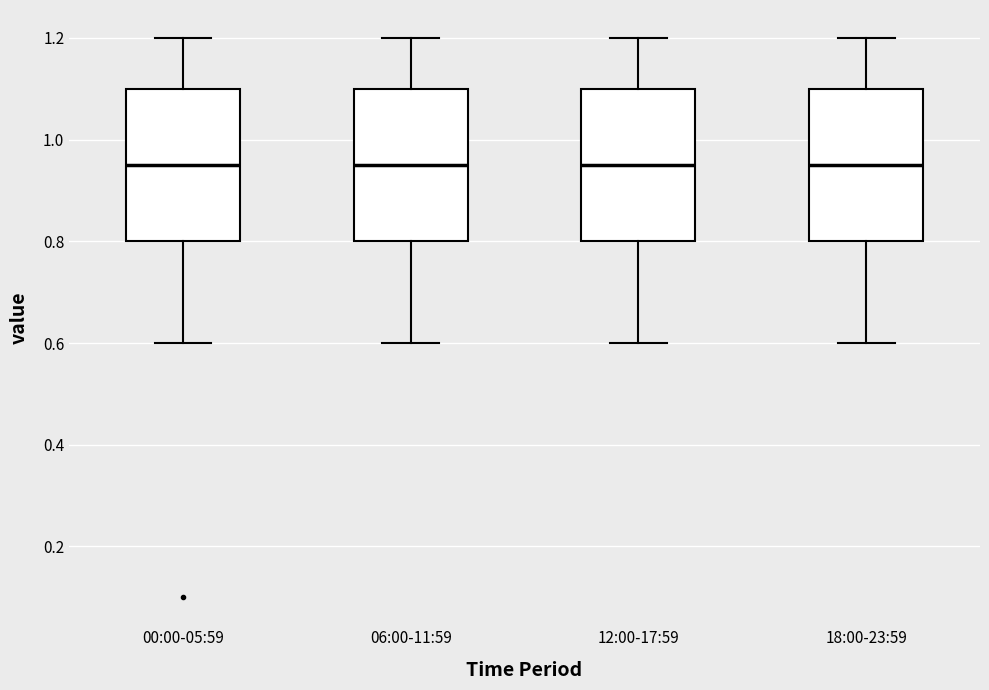

Reading left to right, read every box against the y-axis: the position of its median line, the range the box covers, and the ends of its whiskers. The values are not printed on the chart, so give them approximately, as read against the axis.

00:00-05:59: median 0.96, box 0.80 to 1.10, whiskers 0.60 to 1.20
06:00-11:59: median 0.96, box 0.80 to 1.10, whiskers 0.60 to 1.20
12:00-17:59: median 0.96, box 0.80 to 1.10, whiskers 0.60 to 1.20
18:00-23:59: median 0.96, box 0.80 to 1.10, whiskers 0.60 to 1.20